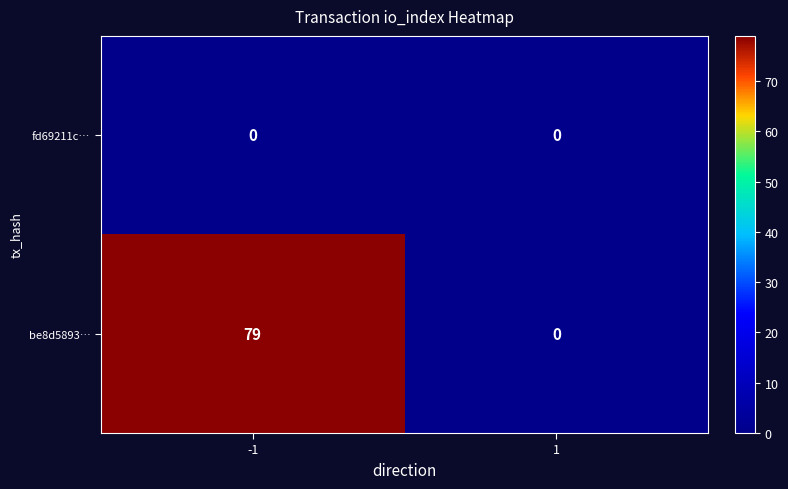

Is the value of fd69211c… at 1 greater than the value of be8d5893… at -1?

No